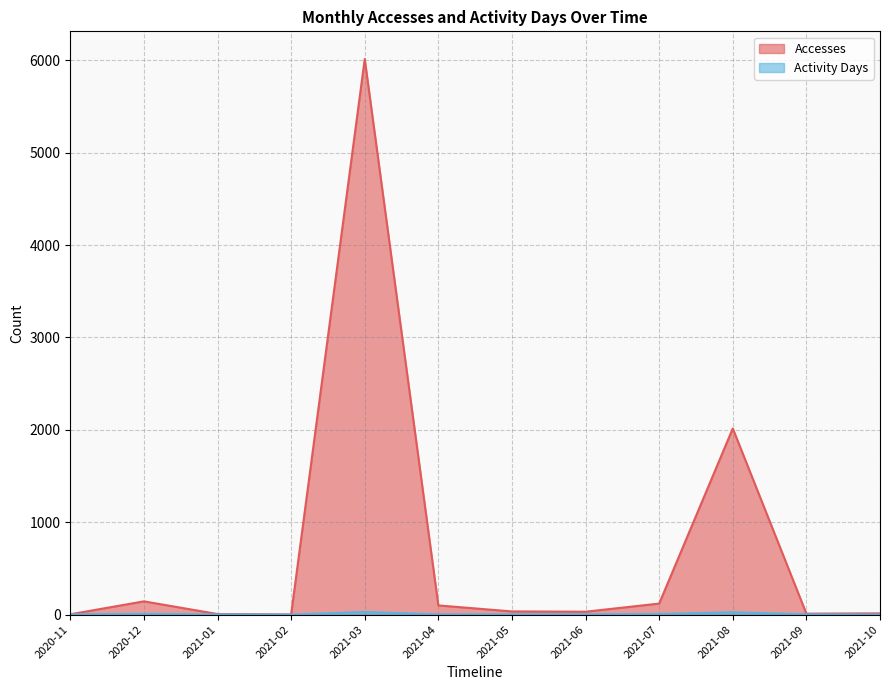

Reading left to right, what are all the values shown in this chart?

Accesses: 4	144	7	2	6012	100	35	32	120	2015	11	14
Activity Days: 4	8	3	1	29	3	4	4	7	26	4	2